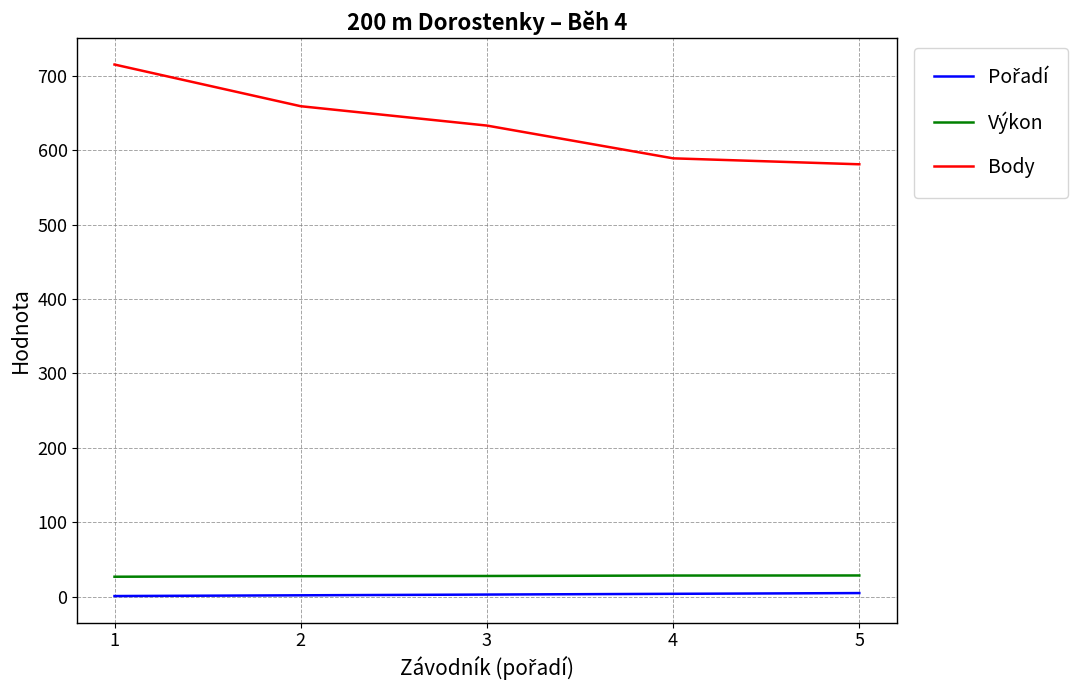

Between 1 and 3, which series saw the biggest shift?

Body